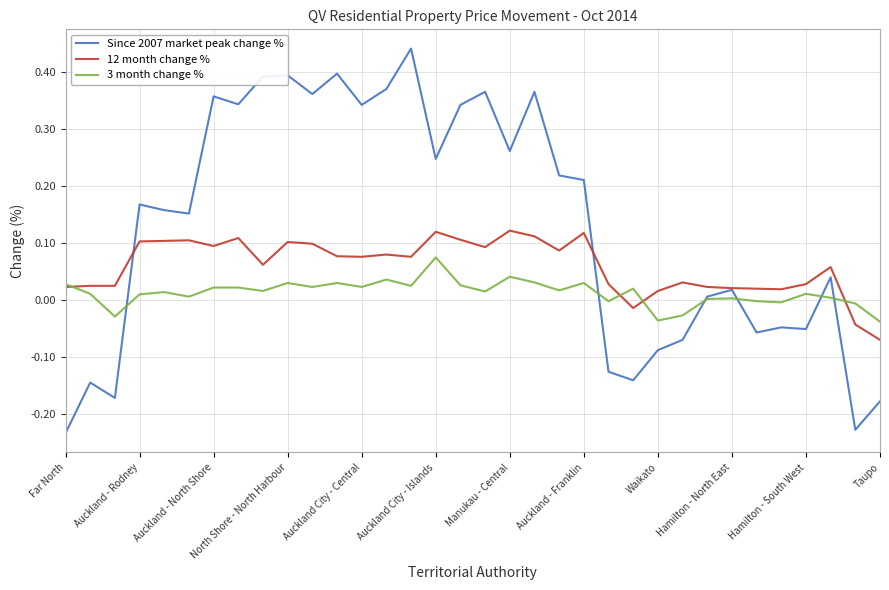

True or false: Since 2007 market peak change % has more than 1 interior local peaks.

True